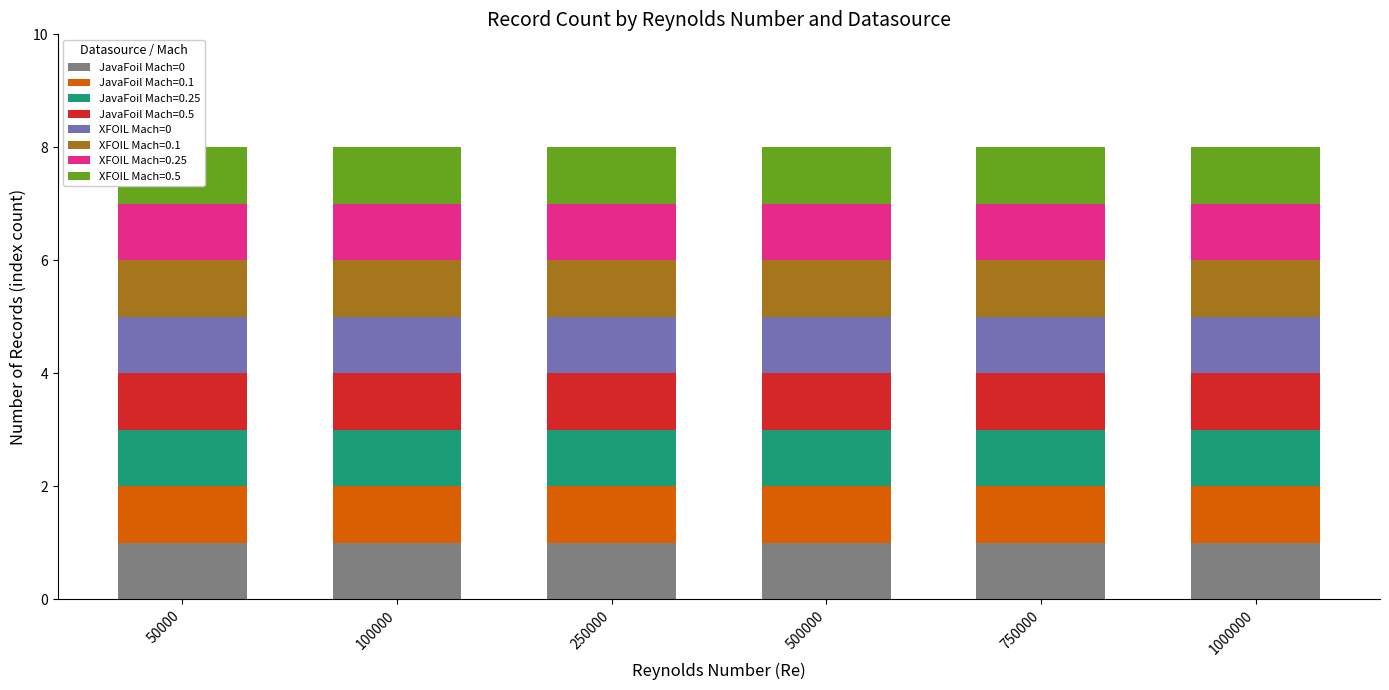

How many data points does each series have?

6